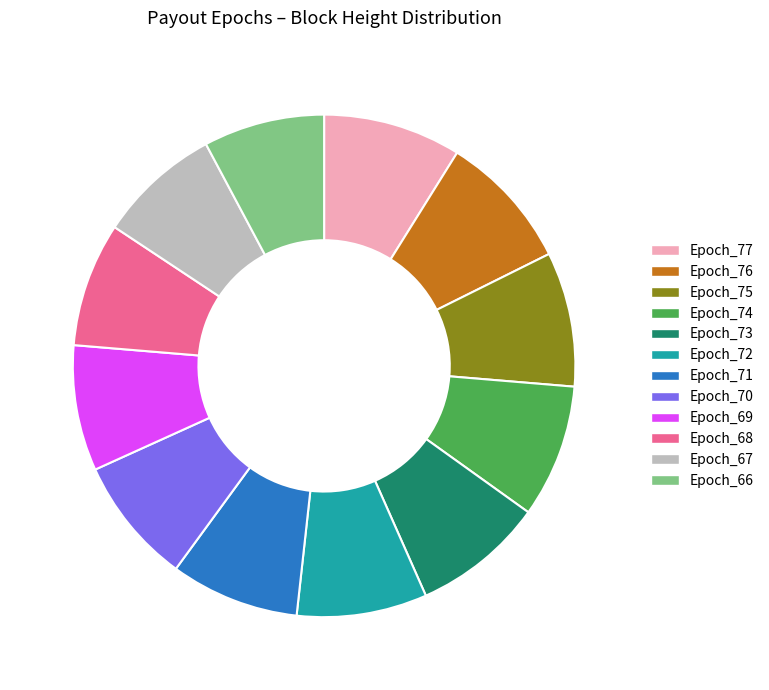

Between Epoch_66 and Epoch_72, which is larger?

Epoch_72